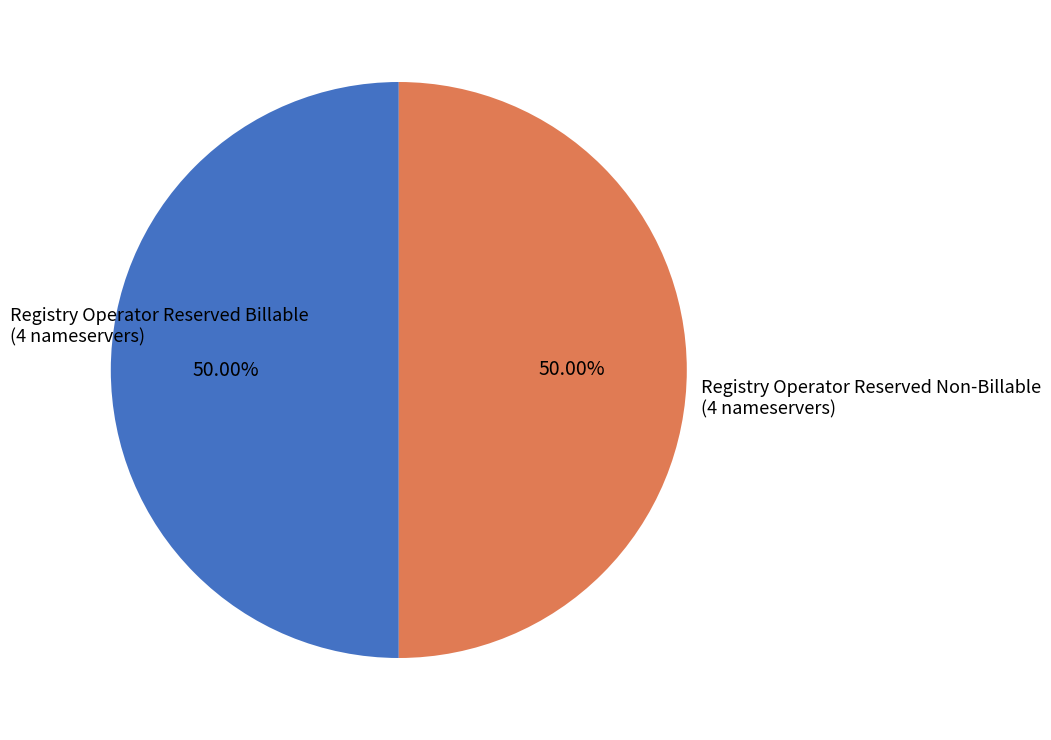

What is the ratio of the value at Registry Operator Reserved Billable to the value at Registry Operator Reserved Non-Billable?

1.0